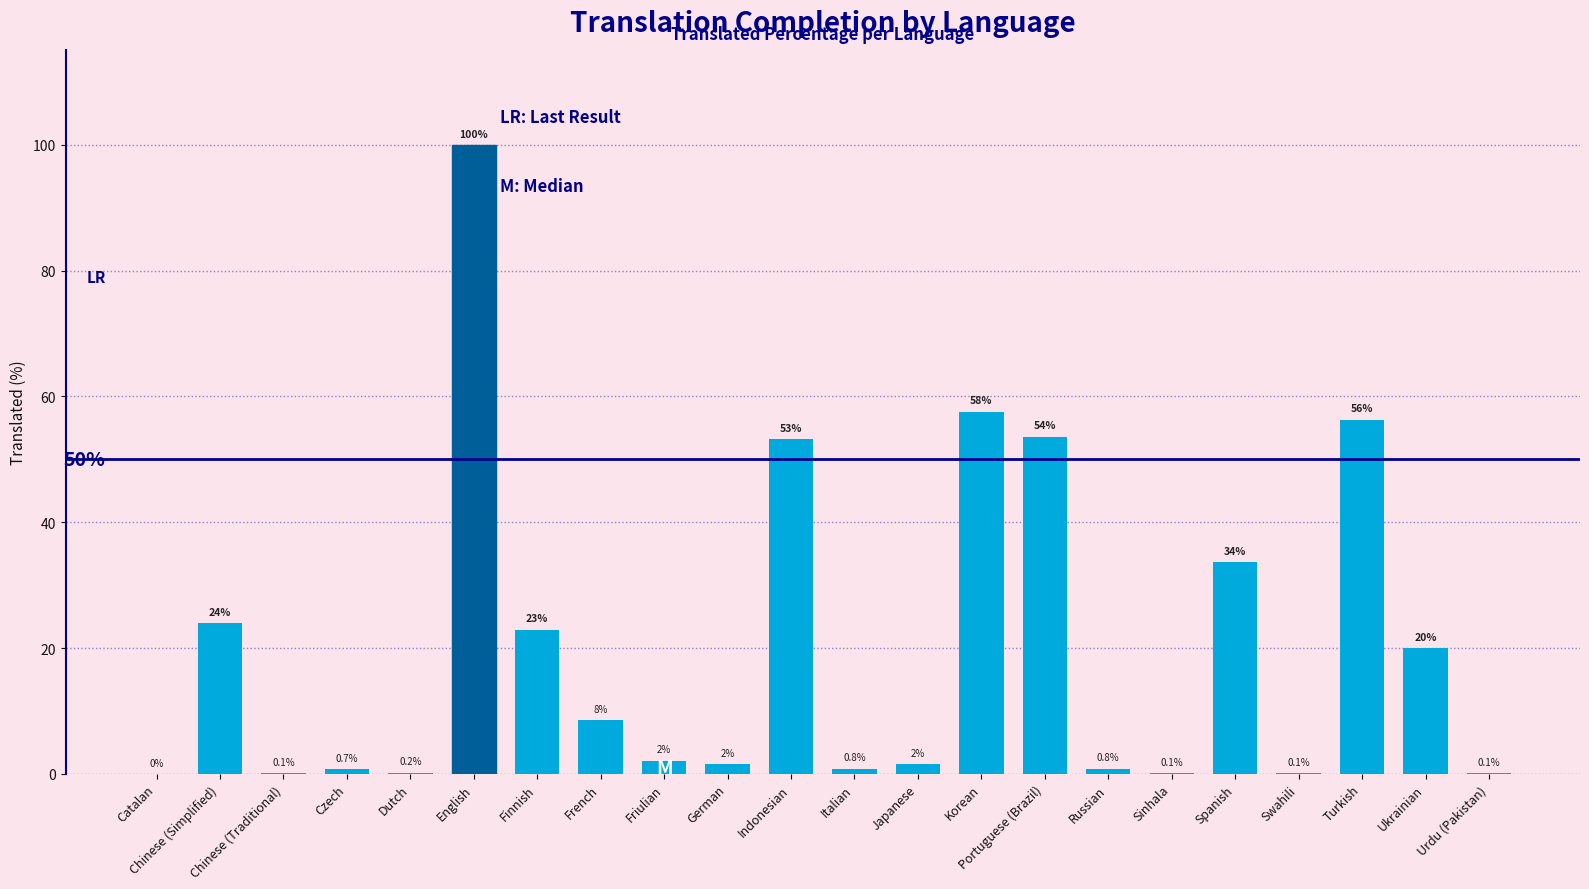

At which category does the chart reach its peak across all series?

English